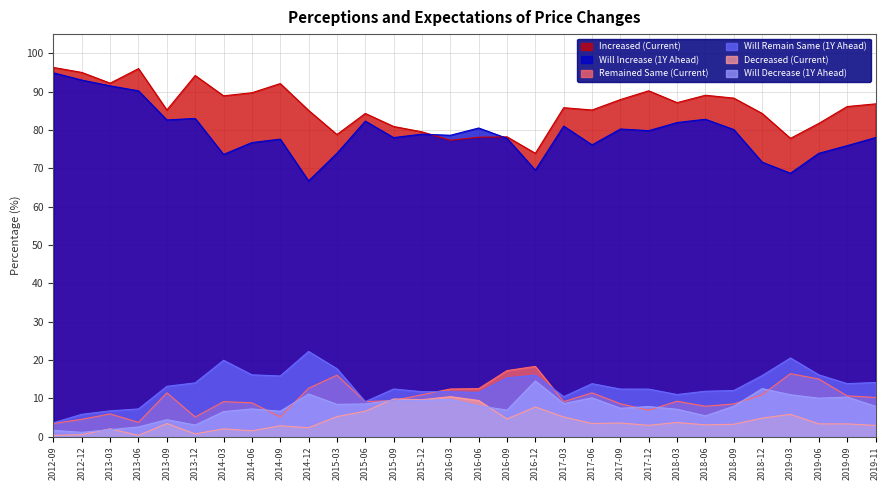

How many interior local valleys does the Will Increase (1Y Ahead) series have?

9